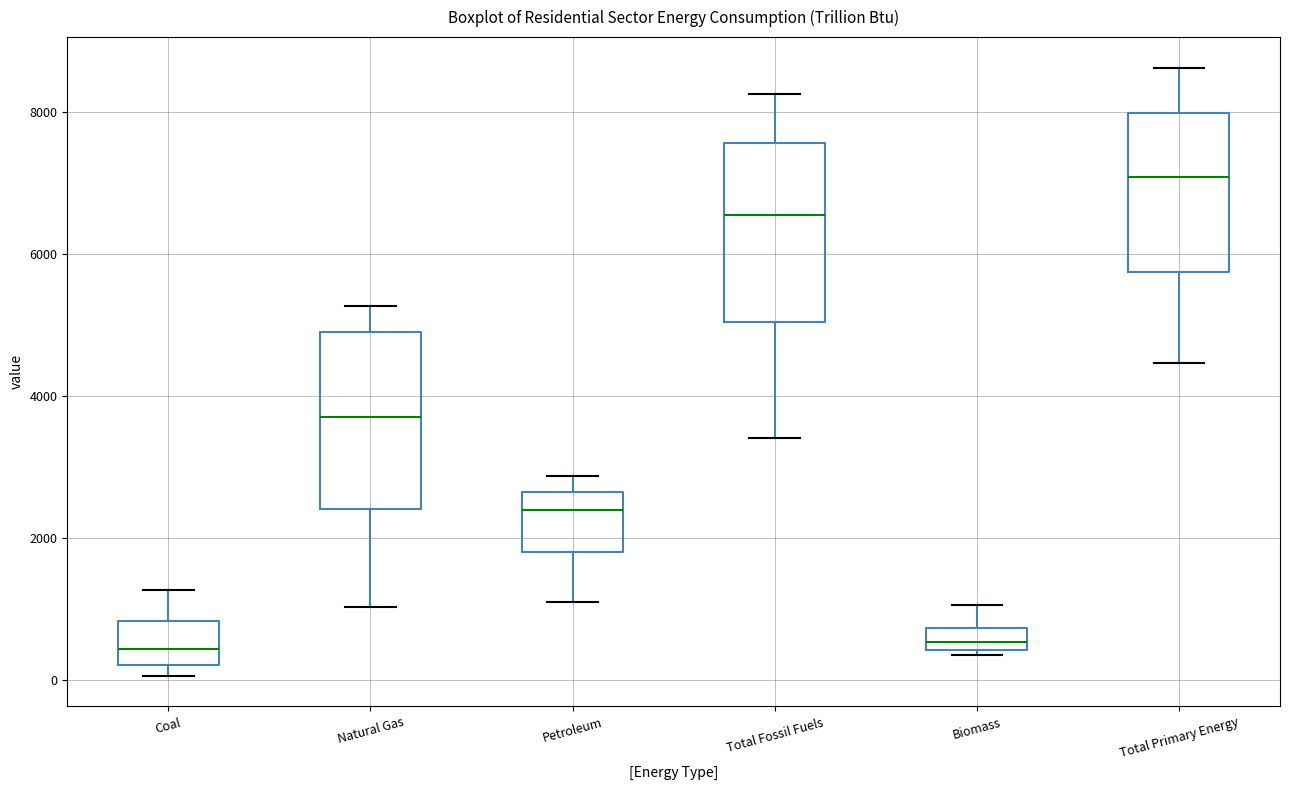

Where does the upper whisker of the box for Natural Gas end on the y-axis? The values are not printed on the chart, so give them approximately, as read against the axis.

5200